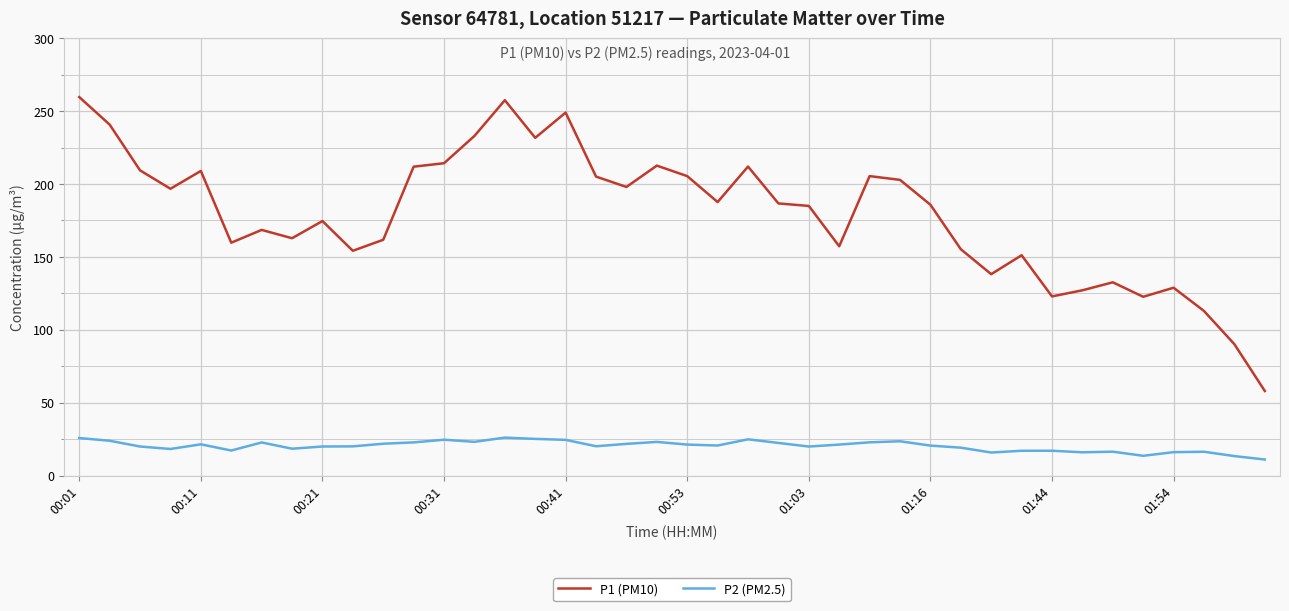

List the series in order of their peak value, lowest first.

P2 (PM2.5), P1 (PM10)